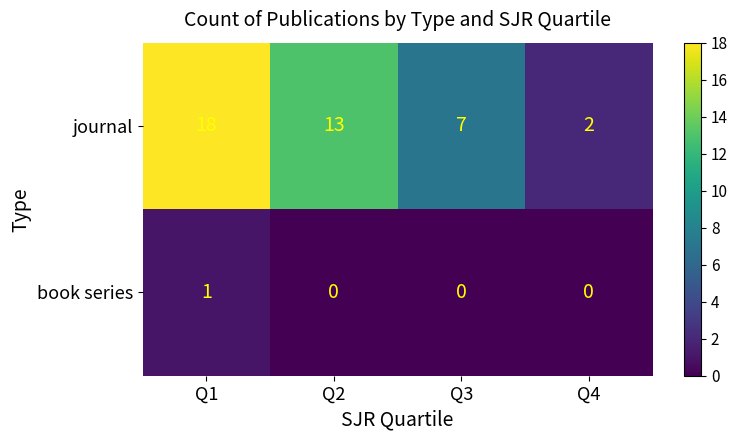

What is the greatest value displayed?

18